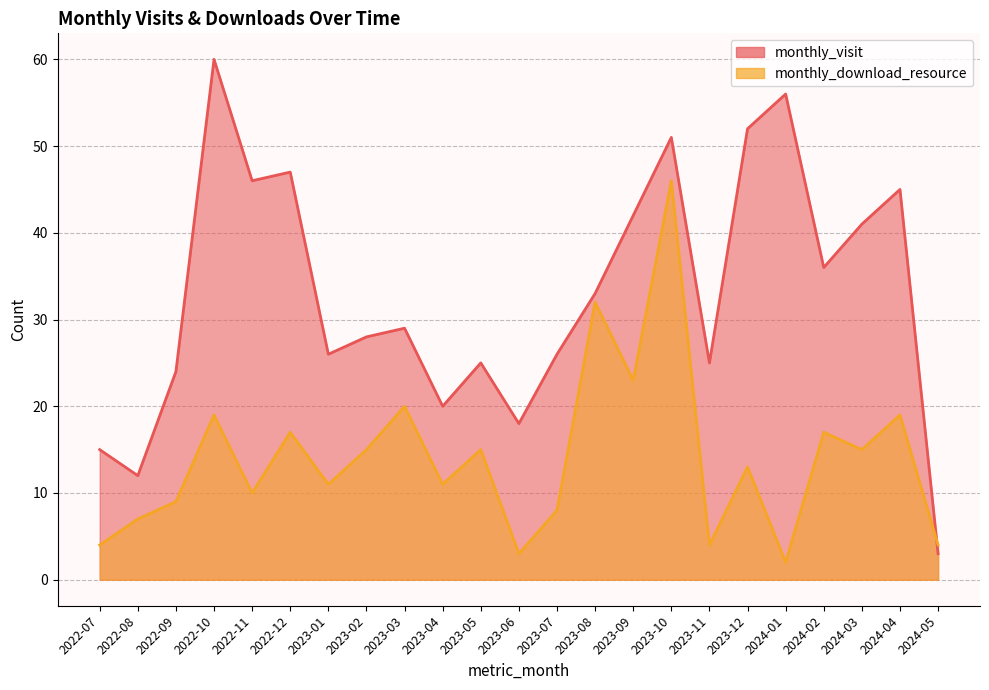

How many times do monthly_download_resource and monthly_visit cross each other?

1